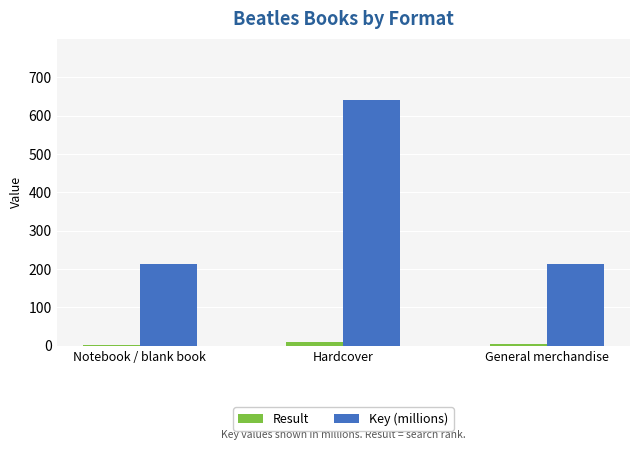

How many Result values are between 1 and 9?

3